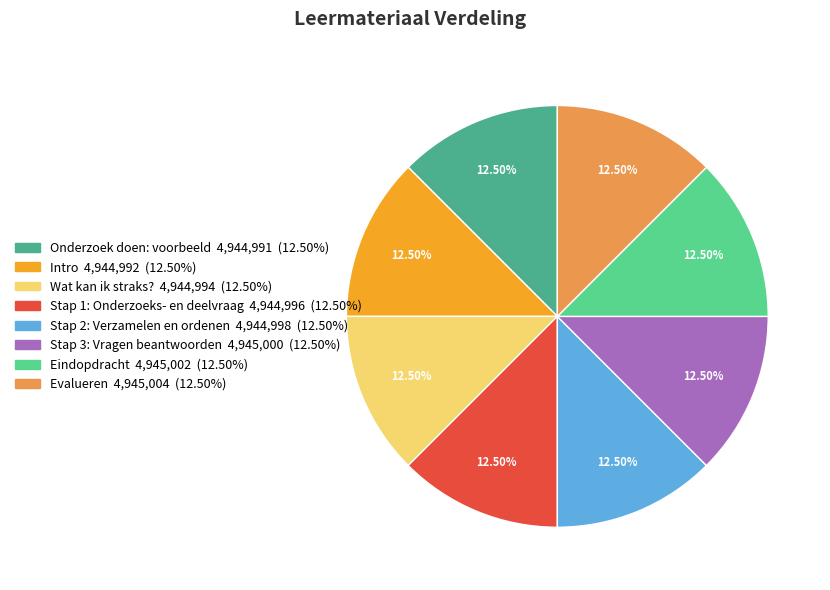

What is the ratio of the value at Stap 1: Onderzoeks- en deelvraag to the value at Onderzoek doen: voorbeeld?

1.0